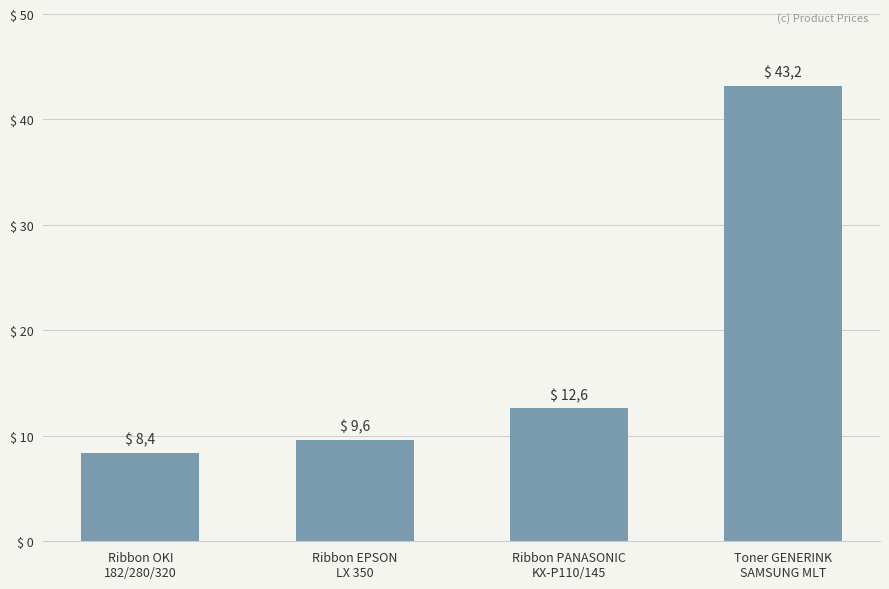

What is the label of the 2nd bar from the left?

Ribbon EPSON
LX 350